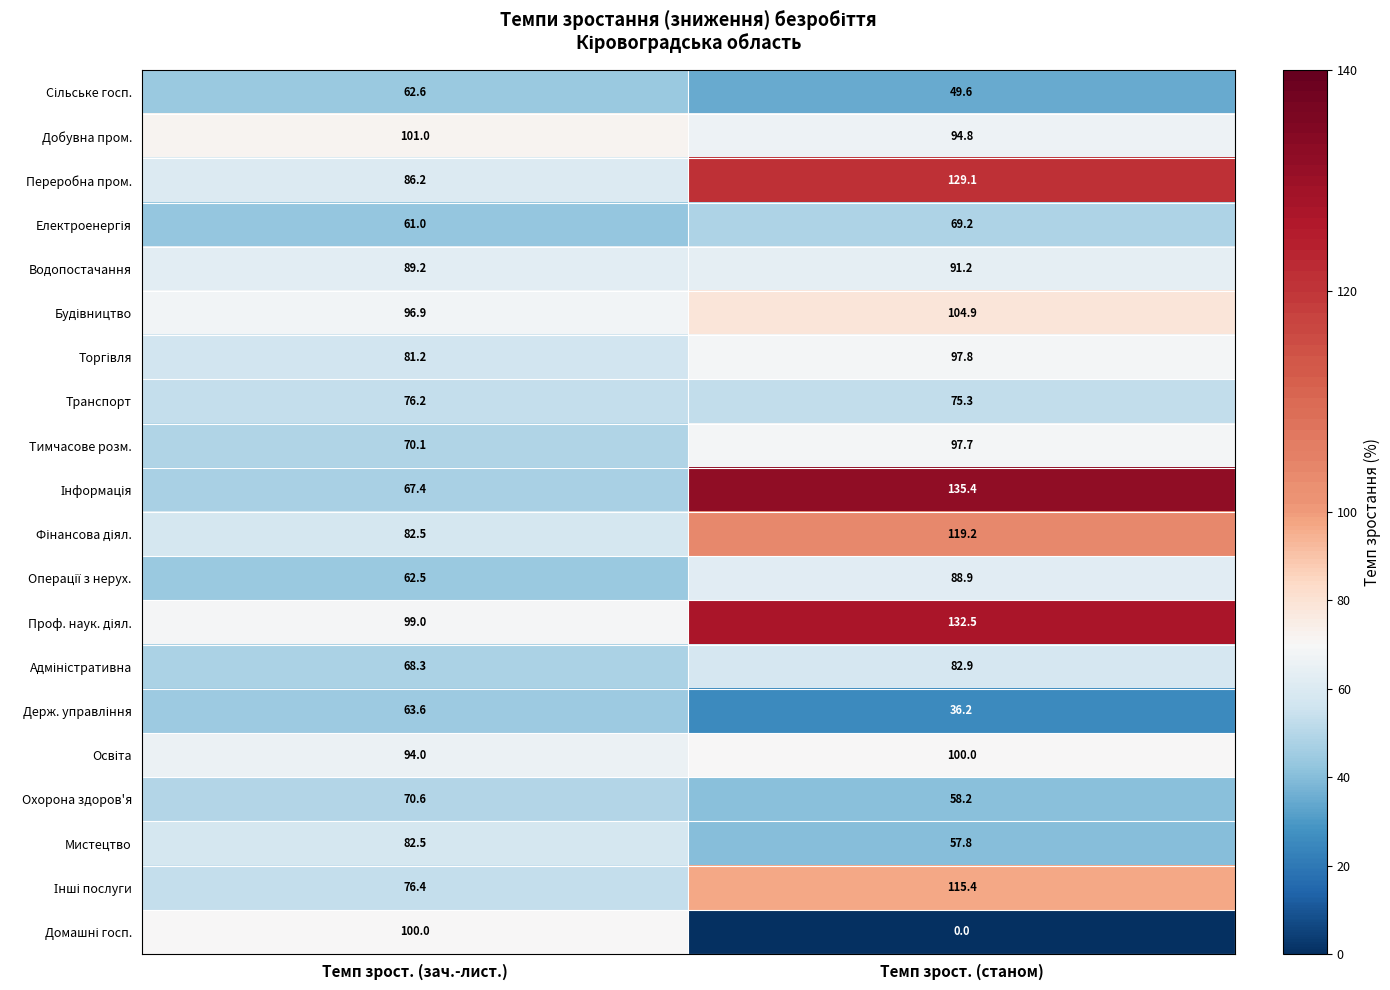

What is the difference between the highest and lowest values at Темп зрост. (станом)?

135.4